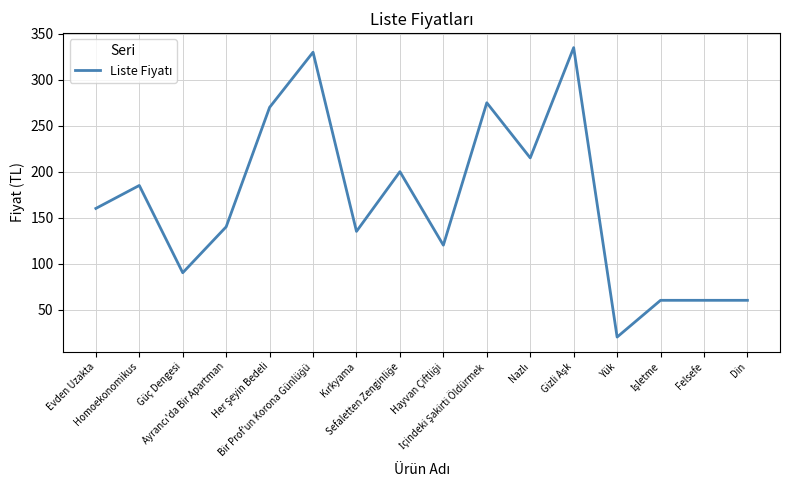

What is the maximum value shown in the chart?

335